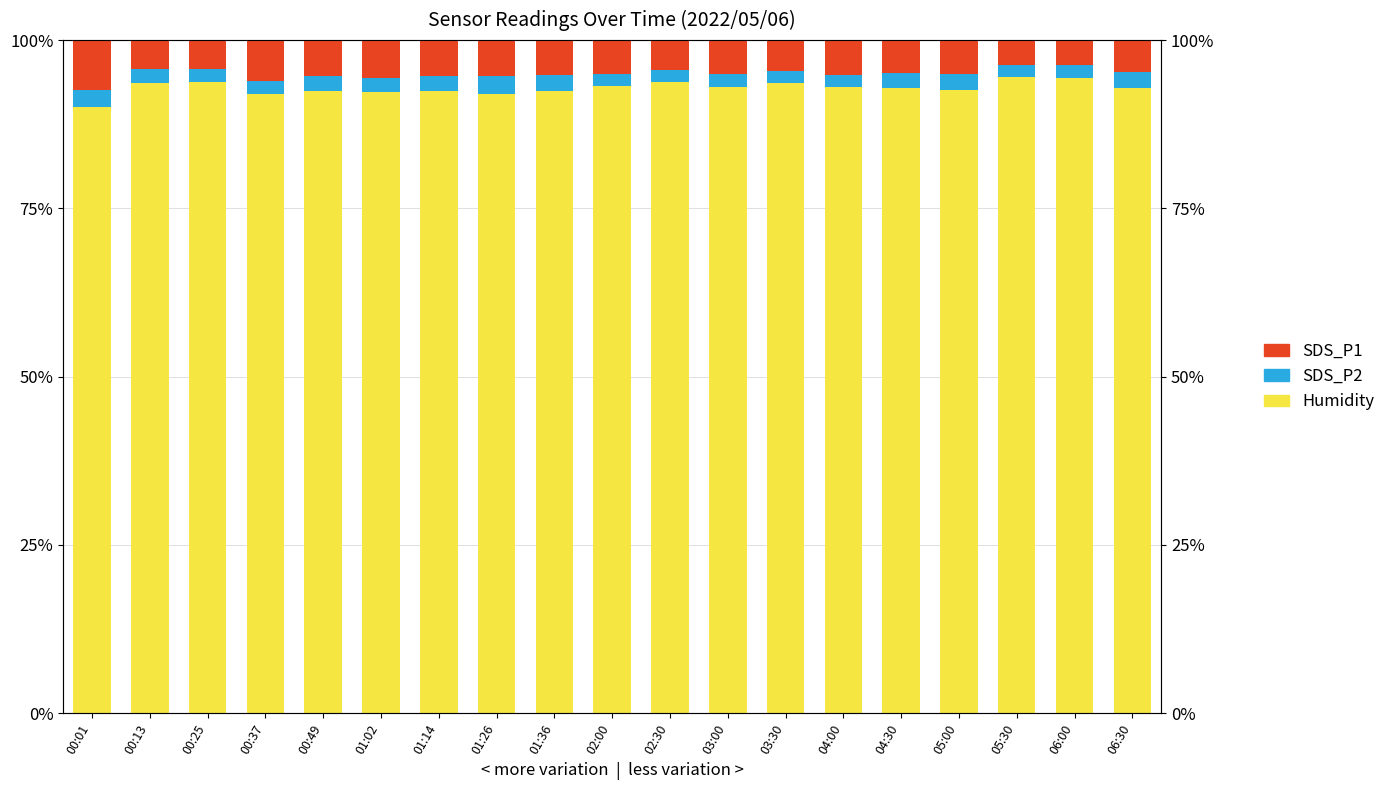

At which label is SDS_P2 closest to 2?

00:13